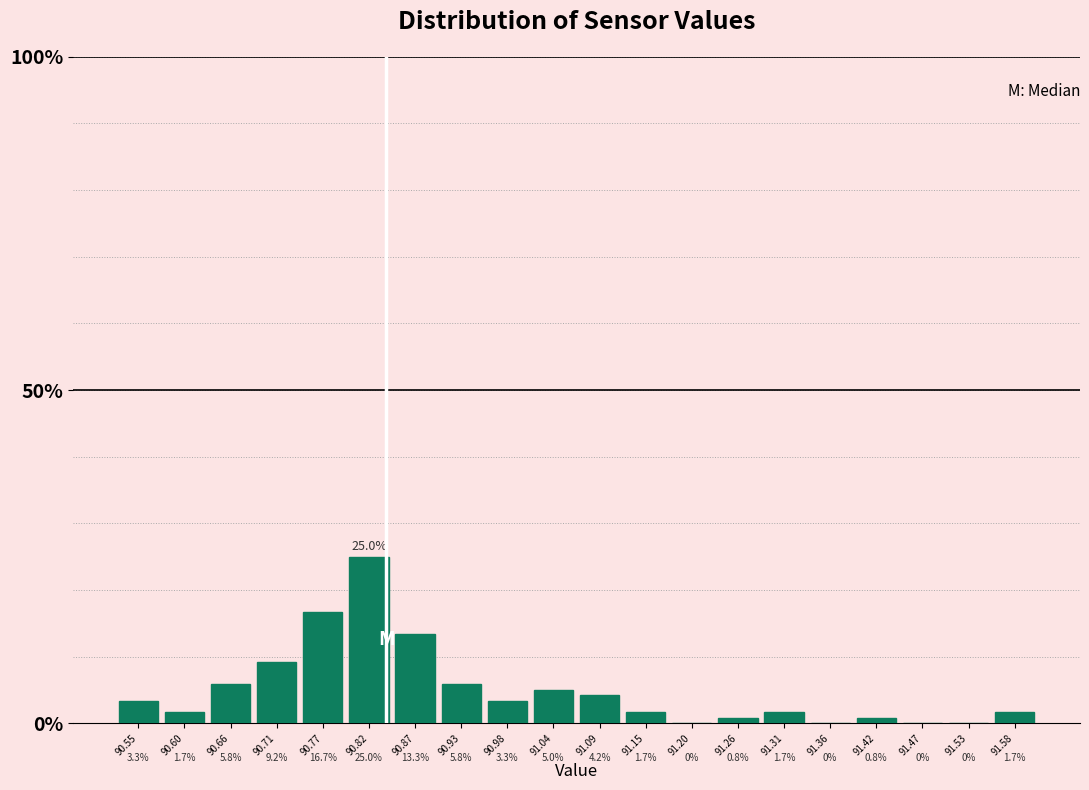

Reading left to right, list every bar in this chart as the range it spans on the x-axis followed by its height. The bar edges are not printed on the chart, so give them approximately, as read against the axis.

90.52 to 90.57: 3.3
90.57 to 90.63: 1.7
90.63 to 90.68: 5.8
90.68 to 90.74: 9.2
90.74 to 90.79: 16.7
90.79 to 90.85: 25.0
90.85 to 90.90: 13.3
90.90 to 90.96: 5.8
90.96 to 91.01: 3.3
91.01 to 91.07: 5.0
91.07 to 91.12: 4.2
91.12 to 91.17: 1.7
91.17 to 91.23: 0.0
91.23 to 91.28: 0.8
91.28 to 91.34: 1.7
91.34 to 91.39: 0.0
91.39 to 91.45: 0.8
91.45 to 91.50: 0.0
91.50 to 91.56: 0.0
91.56 to 91.61: 1.7